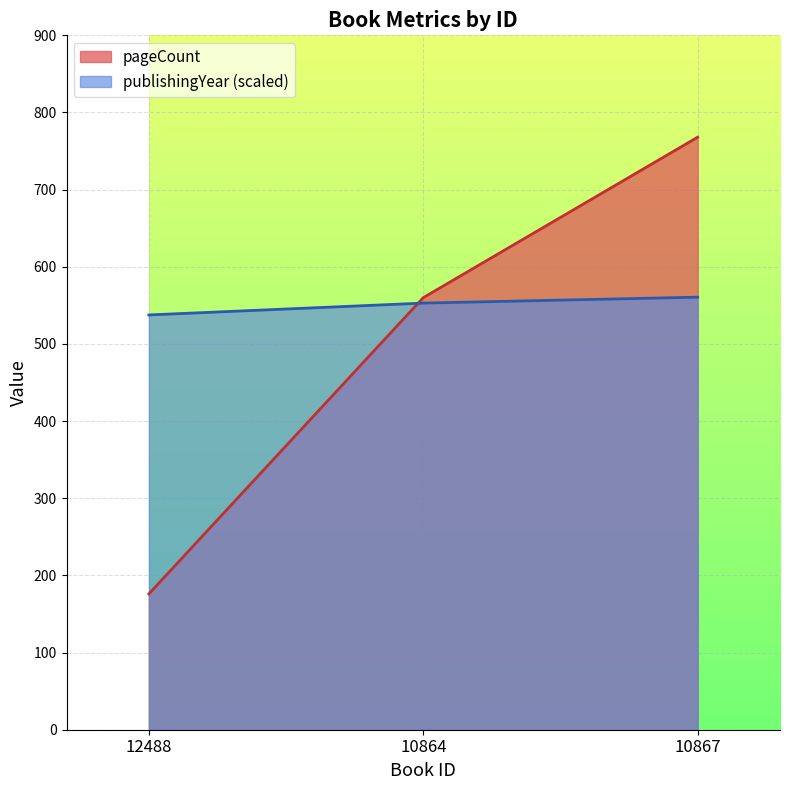

Reading left to right, what are all the values shown in this chart?

pageCount: 12488=176.0	10864=560.0	10867=768.0
publishingYear: 12488=537.6	10864=553.0	10867=560.6